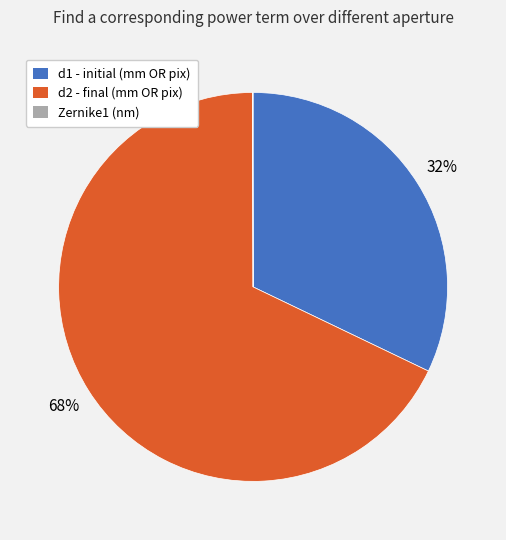

Which category accounts for the majority?

d2 - final (mm OR pix)